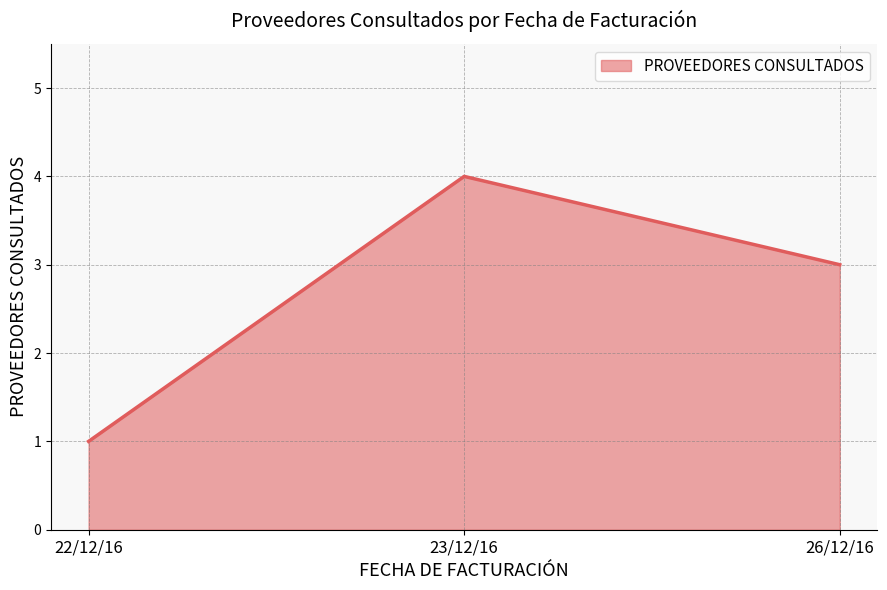

How many lines are shown in the chart?

1